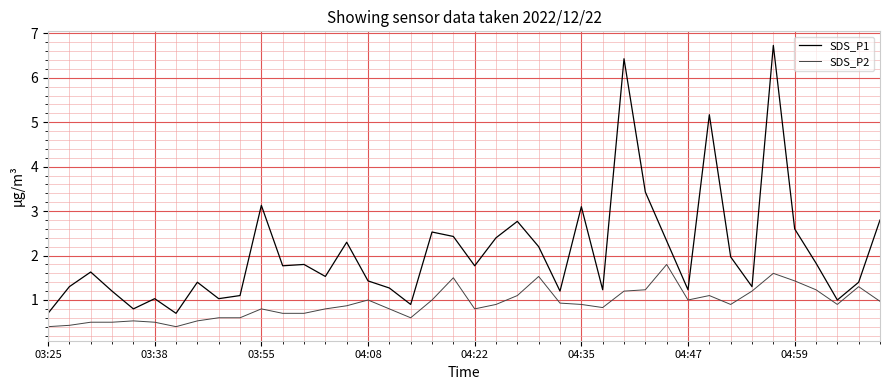

Rank the series by their maximum value, from highest to lowest.

SDS_P1, SDS_P2